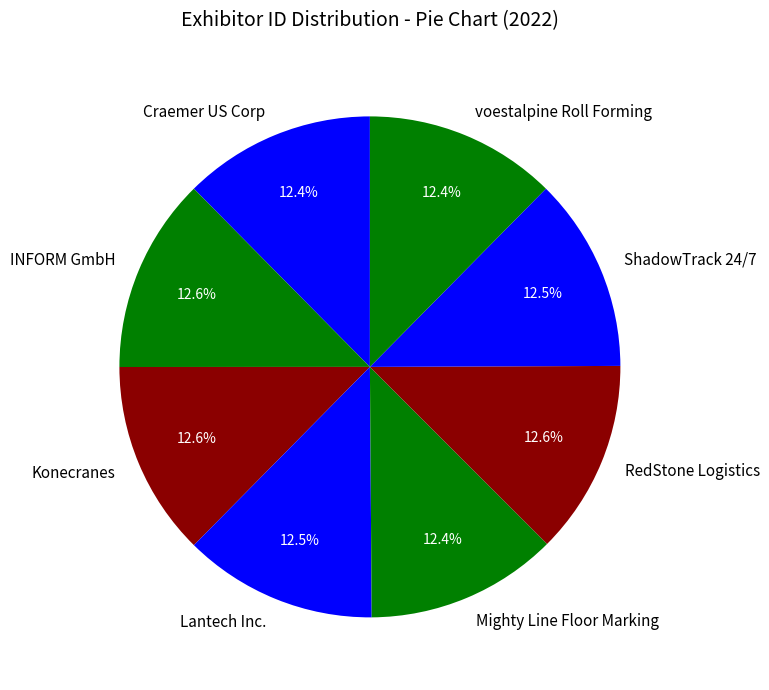

To the nearest percent, what percentage of the pie is INFORM GmbH?

13%